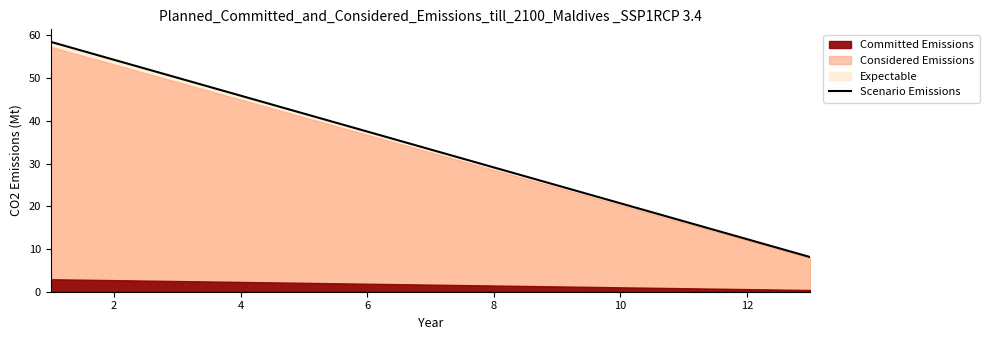

Count the number of values greater than 33.

7